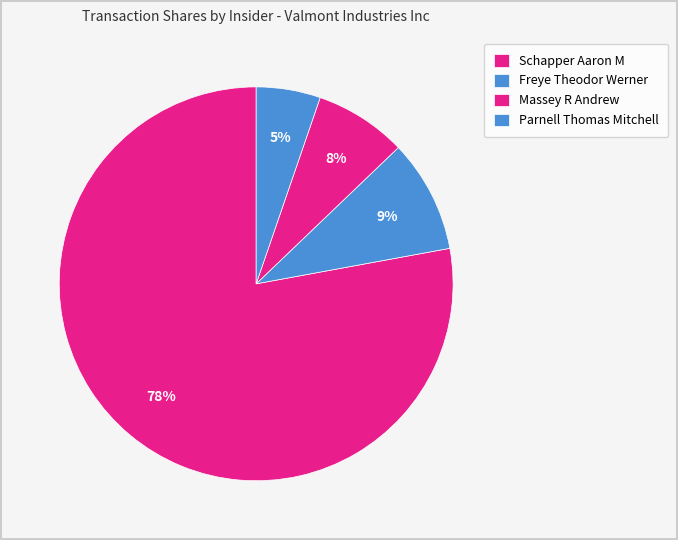

Rank the categories by value from highest to lowest.

Schapper Aaron M, Freye Theodor Werner, Massey R Andrew, Parnell Thomas Mitchell